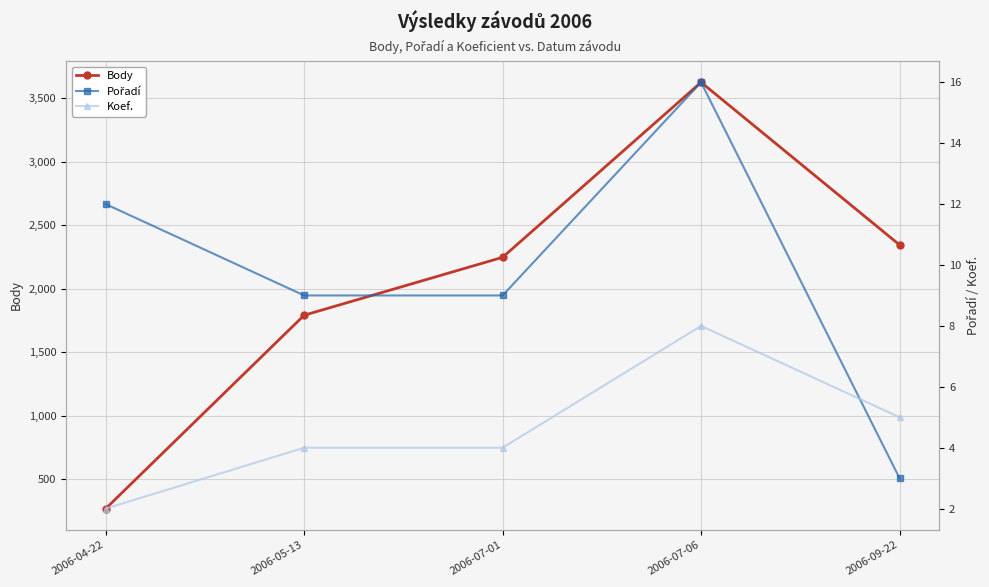

At which category is the sum across all series the highest?

2006-07-06